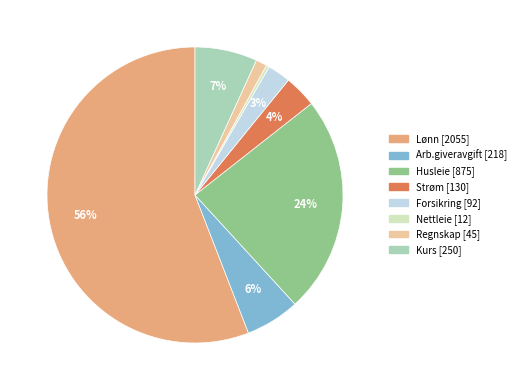

How many slices are in this pie chart?

8